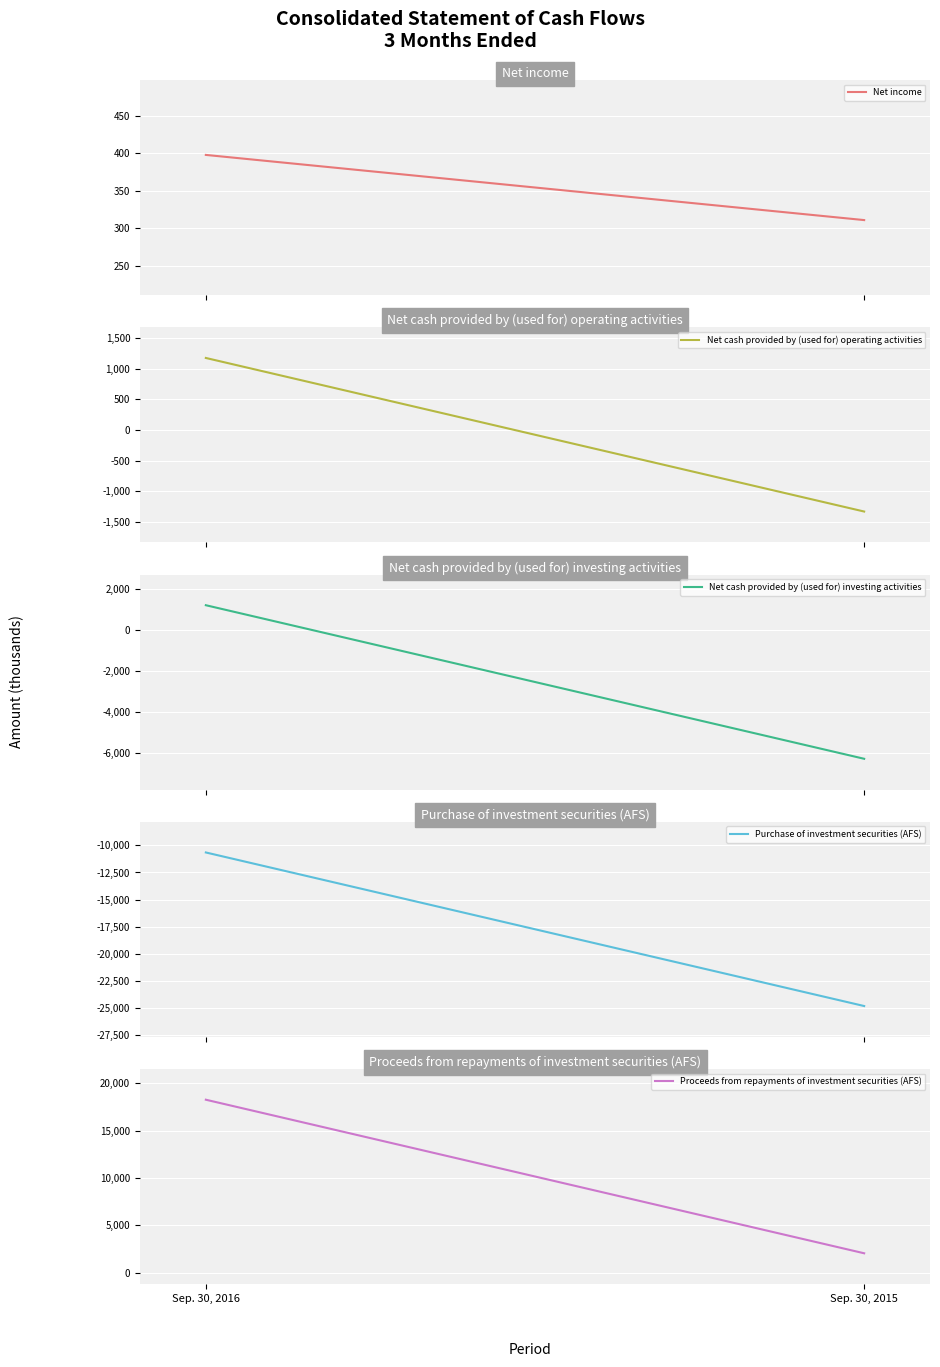

What is the sum of all Proceeds from repayments of investment securities (AFS) values?

20338